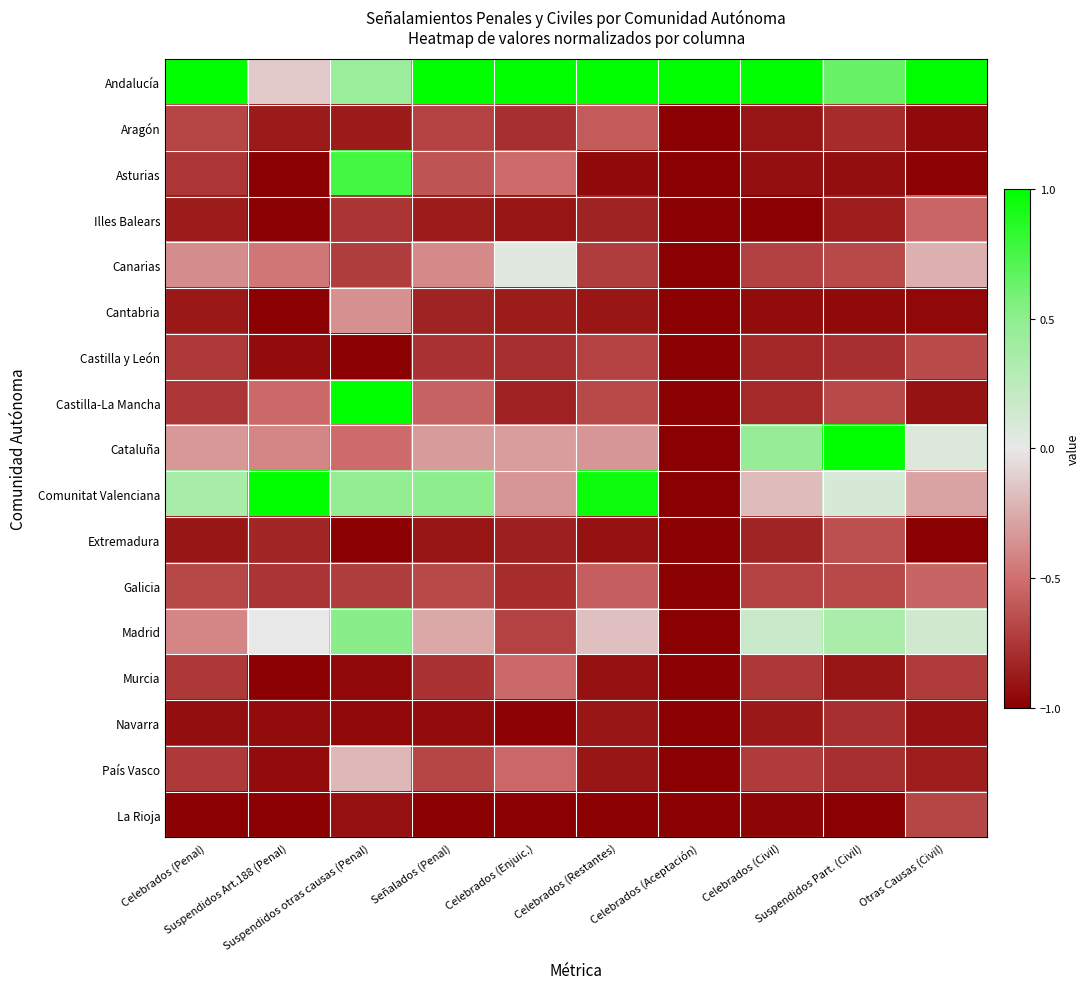

Reading right to left, transcribe all the data shown in this chart.

Andalucía: Otras Causas (Civil)=1.0	Suspendidos Part. (Civil)=0.6	Celebrados (Civil)=1.0	Celebrados (Aceptación)=1.0	Celebrados (Restantes)=1.0	Celebrados (Enjuic.)=1.0	Señalados (Penal)=1.0	Suspendidos otras causas (Penal)=0.4	Suspendidos Art.188 (Penal)=-0.1	Celebrados (Penal)=1.0
Aragón: Otras Causas (Civil)=-0.9	Suspendidos Part. (Civil)=-0.8	Celebrados (Civil)=-0.9	Celebrados (Aceptación)=-1.0	Celebrados (Restantes)=-0.6	Celebrados (Enjuic.)=-0.8	Señalados (Penal)=-0.7	Suspendidos otras causas (Penal)=-0.9	Suspendidos Art.188 (Penal)=-0.9	Celebrados (Penal)=-0.7
Asturias: Otras Causas (Civil)=-1.0	Suspendidos Part. (Civil)=-0.9	Celebrados (Civil)=-0.9	Celebrados (Aceptación)=-1.0	Celebrados (Restantes)=-1.0	Celebrados (Enjuic.)=-0.5	Señalados (Penal)=-0.6	Suspendidos otras causas (Penal)=0.8	Suspendidos Art.188 (Penal)=-1.0	Celebrados (Penal)=-0.8
Illes Balears: Otras Causas (Civil)=-0.5	Suspendidos Part. (Civil)=-0.9	Celebrados (Civil)=-1.0	Celebrados (Aceptación)=-1.0	Celebrados (Restantes)=-0.8	Celebrados (Enjuic.)=-0.9	Señalados (Penal)=-0.9	Suspendidos otras causas (Penal)=-0.8	Suspendidos Art.188 (Penal)=-1.0	Celebrados (Penal)=-0.9
Canarias: Otras Causas (Civil)=-0.2	Suspendidos Part. (Civil)=-0.7	Celebrados (Civil)=-0.7	Celebrados (Aceptación)=-1.0	Celebrados (Restantes)=-0.7	Celebrados (Enjuic.)=0.0	Señalados (Penal)=-0.4	Suspendidos otras causas (Penal)=-0.7	Suspendidos Art.188 (Penal)=-0.5	Celebrados (Penal)=-0.4
Cantabria: Otras Causas (Civil)=-1.0	Suspendidos Part. (Civil)=-0.9	Celebrados (Civil)=-0.9	Celebrados (Aceptación)=-1.0	Celebrados (Restantes)=-0.9	Celebrados (Enjuic.)=-0.9	Señalados (Penal)=-0.8	Suspendidos otras causas (Penal)=-0.4	Suspendidos Art.188 (Penal)=-1.0	Celebrados (Penal)=-0.9
Castilla y León: Otras Causas (Civil)=-0.7	Suspendidos Part. (Civil)=-0.8	Celebrados (Civil)=-0.8	Celebrados (Aceptación)=-1.0	Celebrados (Restantes)=-0.7	Celebrados (Enjuic.)=-0.8	Señalados (Penal)=-0.8	Suspendidos otras causas (Penal)=-1.0	Suspendidos Art.188 (Penal)=-0.9	Celebrados (Penal)=-0.7
Castilla-La Mancha: Otras Causas (Civil)=-0.9	Suspendidos Part. (Civil)=-0.7	Celebrados (Civil)=-0.8	Celebrados (Aceptación)=-1.0	Celebrados (Restantes)=-0.7	Celebrados (Enjuic.)=-0.8	Señalados (Penal)=-0.6	Suspendidos otras causas (Penal)=1.0	Suspendidos Art.188 (Penal)=-0.5	Celebrados (Penal)=-0.8
Cataluña: Otras Causas (Civil)=0.1	Suspendidos Part. (Civil)=1.0	Celebrados (Civil)=0.5	Celebrados (Aceptación)=-1.0	Celebrados (Restantes)=-0.3	Celebrados (Enjuic.)=-0.3	Señalados (Penal)=-0.3	Suspendidos otras causas (Penal)=-0.5	Suspendidos Art.188 (Penal)=-0.4	Celebrados (Penal)=-0.3
Comunitat Valenciana: Otras Causas (Civil)=-0.3	Suspendidos Part. (Civil)=0.1	Celebrados (Civil)=-0.2	Celebrados (Aceptación)=-1.0	Celebrados (Restantes)=1.0	Celebrados (Enjuic.)=-0.3	Señalados (Penal)=0.5	Suspendidos otras causas (Penal)=0.5	Suspendidos Art.188 (Penal)=1.0	Celebrados (Penal)=0.4
Extremadura: Otras Causas (Civil)=-1.0	Suspendidos Part. (Civil)=-0.6	Celebrados (Civil)=-0.8	Celebrados (Aceptación)=-1.0	Celebrados (Restantes)=-0.9	Celebrados (Enjuic.)=-0.9	Señalados (Penal)=-0.9	Suspendidos otras causas (Penal)=-1.0	Suspendidos Art.188 (Penal)=-0.8	Celebrados (Penal)=-0.9
Galicia: Otras Causas (Civil)=-0.6	Suspendidos Part. (Civil)=-0.7	Celebrados (Civil)=-0.7	Celebrados (Aceptación)=-1.0	Celebrados (Restantes)=-0.6	Celebrados (Enjuic.)=-0.8	Señalados (Penal)=-0.7	Suspendidos otras causas (Penal)=-0.7	Suspendidos Art.188 (Penal)=-0.8	Celebrados (Penal)=-0.7
Madrid: Otras Causas (Civil)=0.1	Suspendidos Part. (Civil)=0.4	Celebrados (Civil)=0.2	Celebrados (Aceptación)=-1.0	Celebrados (Restantes)=-0.2	Celebrados (Enjuic.)=-0.7	Señalados (Penal)=-0.3	Suspendidos otras causas (Penal)=0.5	Suspendidos Art.188 (Penal)=0.0	Celebrados (Penal)=-0.4
Murcia: Otras Causas (Civil)=-0.7	Suspendidos Part. (Civil)=-0.9	Celebrados (Civil)=-0.7	Celebrados (Aceptación)=-1.0	Celebrados (Restantes)=-0.9	Celebrados (Enjuic.)=-0.5	Señalados (Penal)=-0.8	Suspendidos otras causas (Penal)=-1.0	Suspendidos Art.188 (Penal)=-1.0	Celebrados (Penal)=-0.7
Navarra: Otras Causas (Civil)=-0.9	Suspendidos Part. (Civil)=-0.8	Celebrados (Civil)=-0.9	Celebrados (Aceptación)=-1.0	Celebrados (Restantes)=-0.9	Celebrados (Enjuic.)=-1.0	Señalados (Penal)=-0.9	Suspendidos otras causas (Penal)=-1.0	Suspendidos Art.188 (Penal)=-0.9	Celebrados (Penal)=-0.9
País Vasco: Otras Causas (Civil)=-0.9	Suspendidos Part. (Civil)=-0.8	Celebrados (Civil)=-0.7	Celebrados (Aceptación)=-1.0	Celebrados (Restantes)=-0.9	Celebrados (Enjuic.)=-0.5	Señalados (Penal)=-0.7	Suspendidos otras causas (Penal)=-0.2	Suspendidos Art.188 (Penal)=-0.9	Celebrados (Penal)=-0.7
La Rioja: Otras Causas (Civil)=-0.7	Suspendidos Part. (Civil)=-1.0	Celebrados (Civil)=-1.0	Celebrados (Aceptación)=-1.0	Celebrados (Restantes)=-1.0	Celebrados (Enjuic.)=-1.0	Señalados (Penal)=-1.0	Suspendidos otras causas (Penal)=-0.9	Suspendidos Art.188 (Penal)=-1.0	Celebrados (Penal)=-1.0